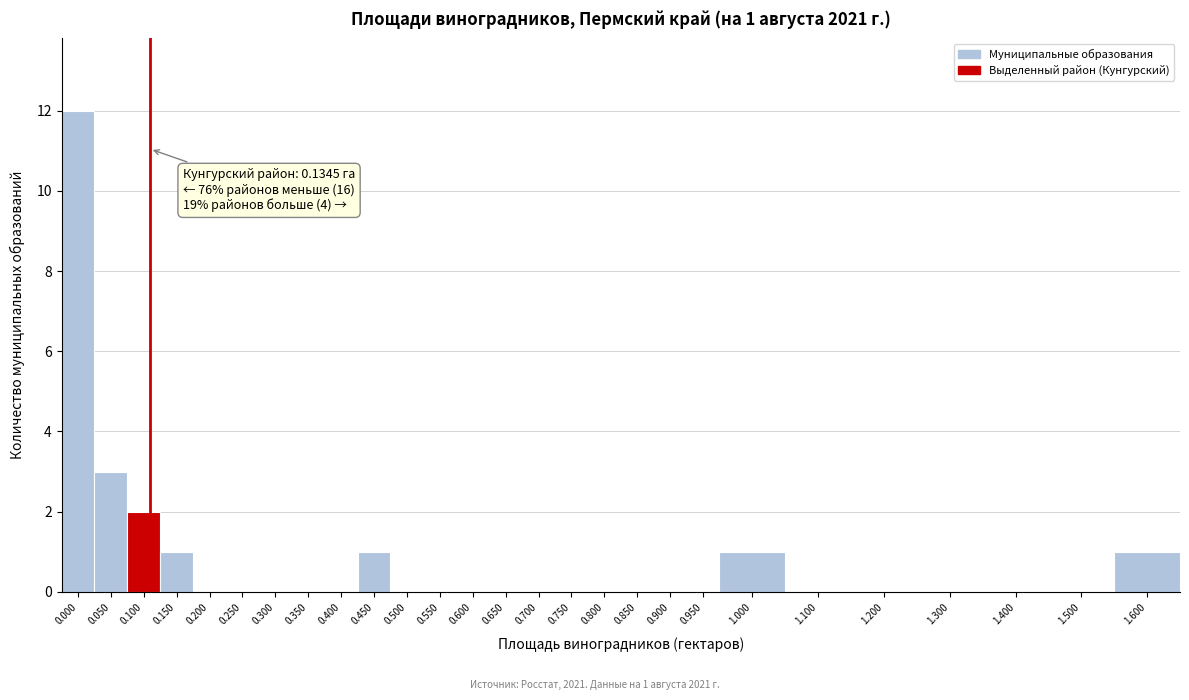

Reading right to left, what are all the values shown in this chart?

1.600=1	1.500=0	1.400=0	1.300=0	1.200=0	1.100=0	1.000=1	0.950=0	0.900=0	0.850=0	0.800=0	0.750=0	0.700=0	0.650=0	0.600=0	0.550=0	0.500=0	0.450=1	0.400=0	0.350=0	0.300=0	0.250=0	0.200=0	0.150=1	0.100=2	0.050=3	0.000=12